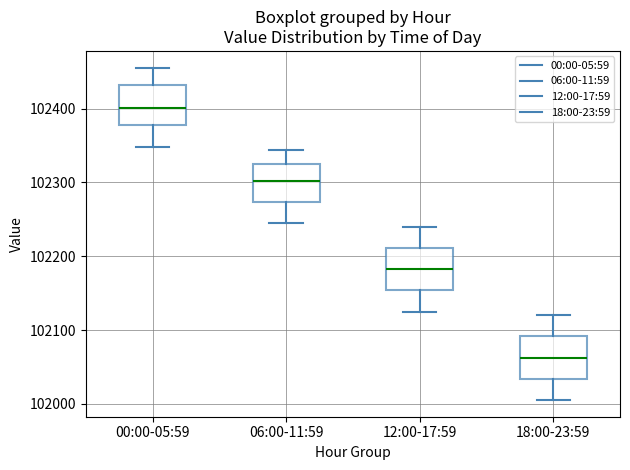

Which box's median line is the highest?

00:00-05:59